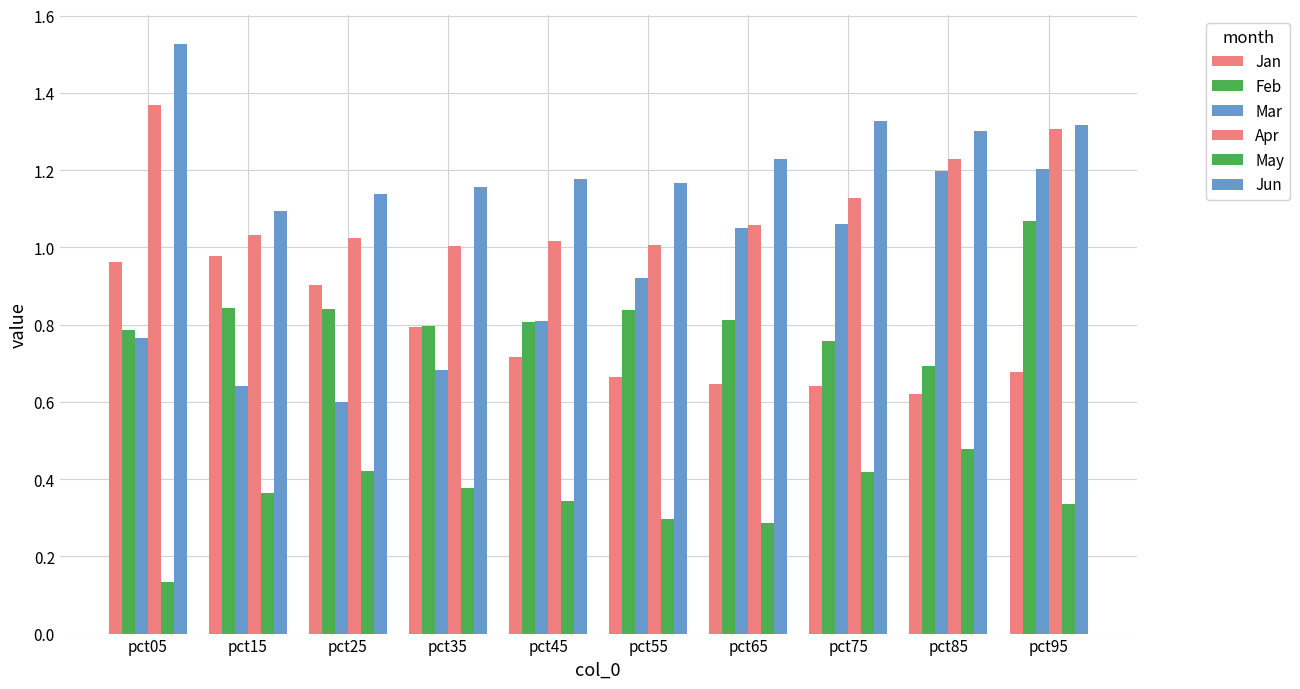

True or false: Jan has a value of 1.1 at pct75.

False